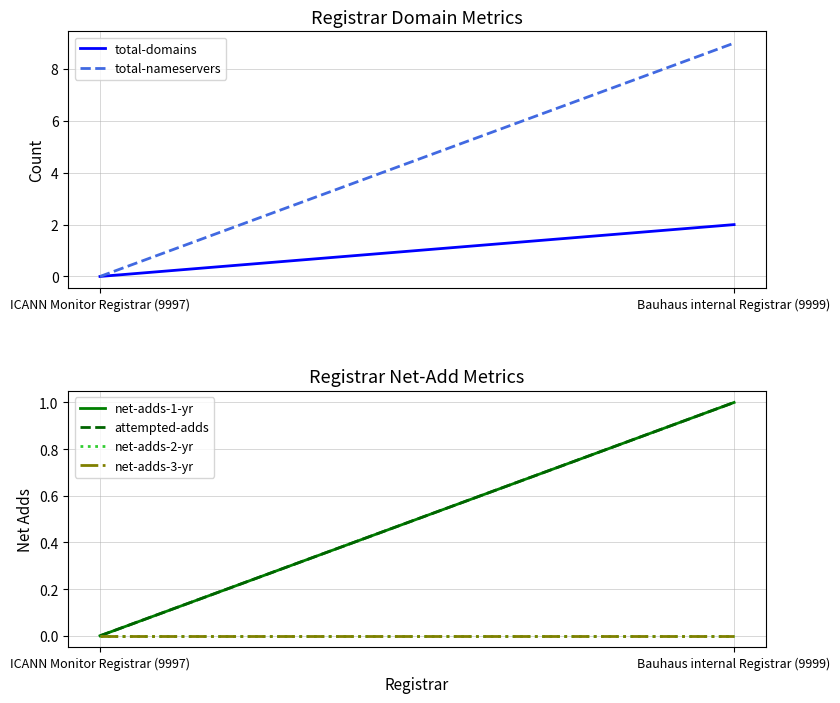

How many data points does each series have?

2